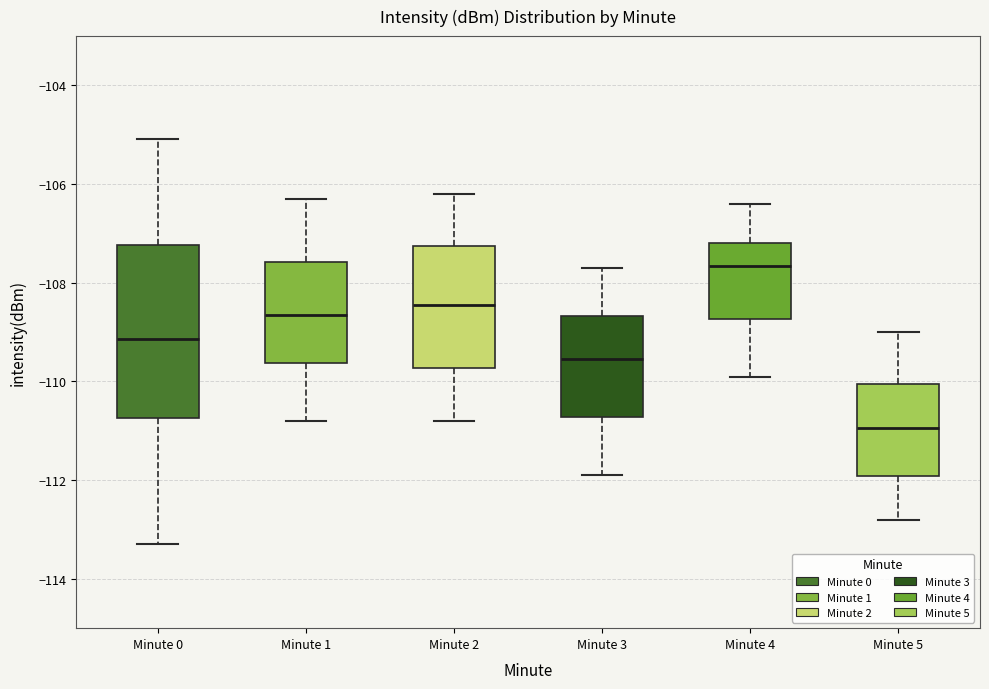

Reading left to right, read every box against the y-axis: the position of its median line, the range the box covers, and the ends of its whiskers. The values are not printed on the chart, so give them approximately, as read against the axis.

Minute 0: median -109.2, box -110.8 to -107.2, whiskers -113.2 to -105.0
Minute 1: median -108.6, box -109.6 to -107.6, whiskers -110.8 to -106.2
Minute 2: median -108.4, box -109.8 to -107.2, whiskers -110.8 to -106.2
Minute 3: median -109.6, box -110.8 to -108.6, whiskers -111.8 to -107.6
Minute 4: median -107.6, box -108.8 to -107.2, whiskers -109.8 to -106.4
Minute 5: median -111.0, box -112.0 to -110.0, whiskers -112.8 to -109.0